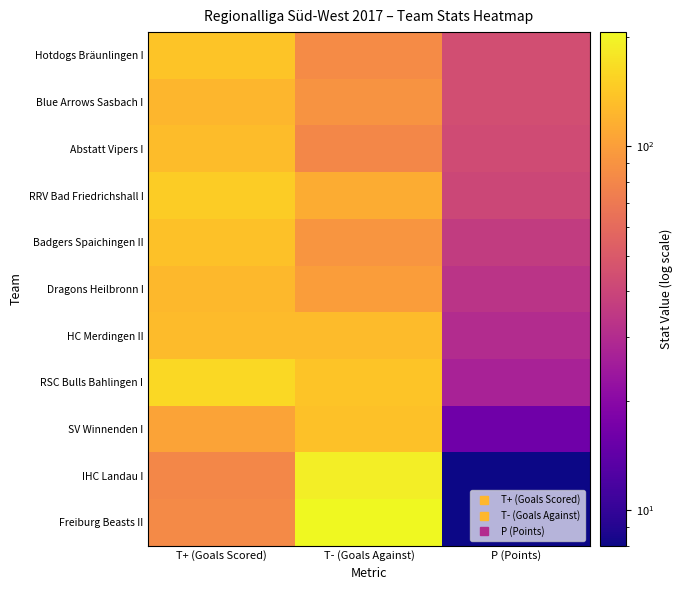

Reading right to left, list all the values displayed in this chart.

Hotdogs Bräunlingen I: P (Points)=44	T- (Goals Against)=84	T+ (Goals Scored)=138
Blue Arrows Sasbach I: P (Points)=44	T- (Goals Against)=91	T+ (Goals Scored)=123
Abstatt Vipers I: P (Points)=43	T- (Goals Against)=81	T+ (Goals Scored)=130
RRV Bad Friedrichshall I: P (Points)=41	T- (Goals Against)=113	T+ (Goals Scored)=148
Badgers Spaichingen II: P (Points)=36	T- (Goals Against)=92	T+ (Goals Scored)=134
Dragons Heilbronn I: P (Points)=33	T- (Goals Against)=99	T+ (Goals Scored)=125
HC Merdingen II: P (Points)=30	T- (Goals Against)=128	T+ (Goals Scored)=128
RSC Bulls Bahlingen I: P (Points)=27	T- (Goals Against)=139	T+ (Goals Scored)=161
SV Winnenden I: P (Points)=16	T- (Goals Against)=134	T+ (Goals Scored)=105
IHC Landau I: P (Points)=8	T- (Goals Against)=189	T+ (Goals Scored)=81
Freiburg Beasts II: P (Points)=8	T- (Goals Against)=206	T+ (Goals Scored)=83